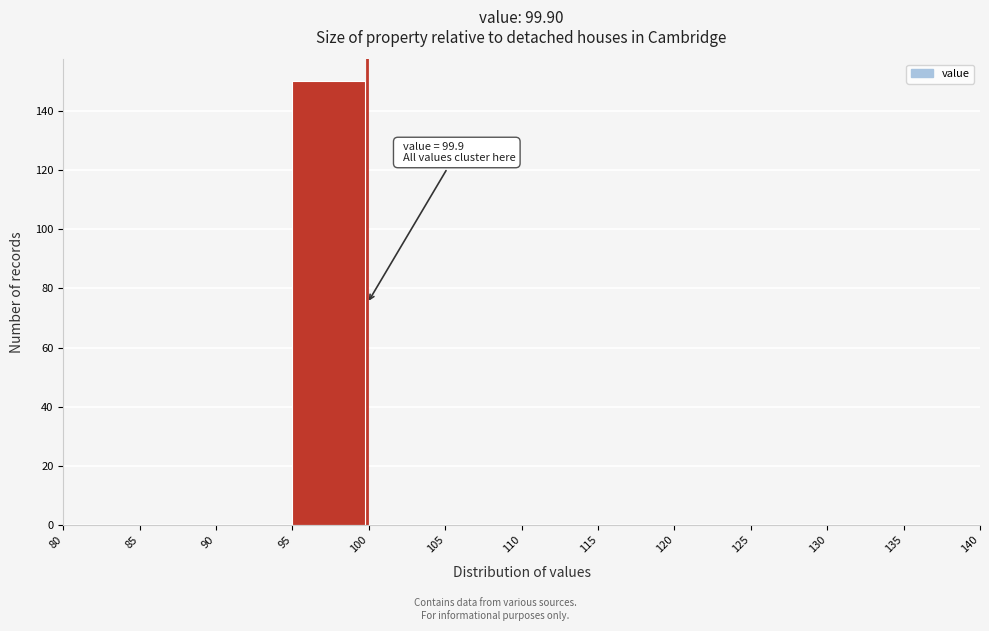

Which range on the x-axis has the tallest bar?

95 to 100